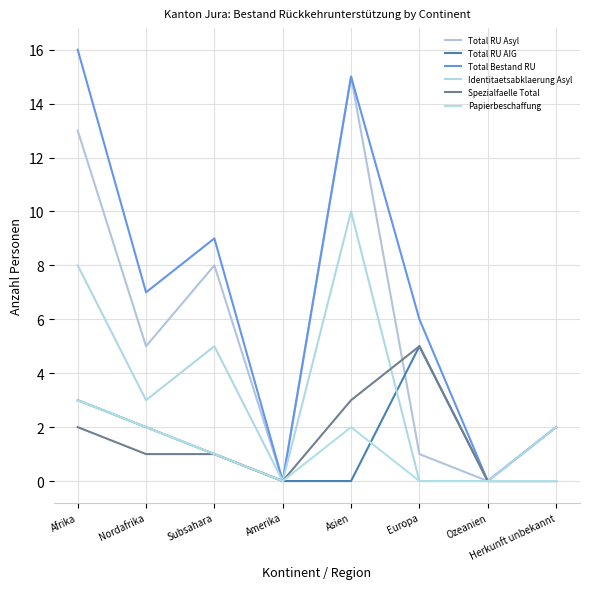

What are all the series names shown in the legend?

Total RU Asyl, Total RU AIG, Total Bestand RU, Identitaetsabklaerung Asyl, Spezialfaelle Total, Papierbeschaffung